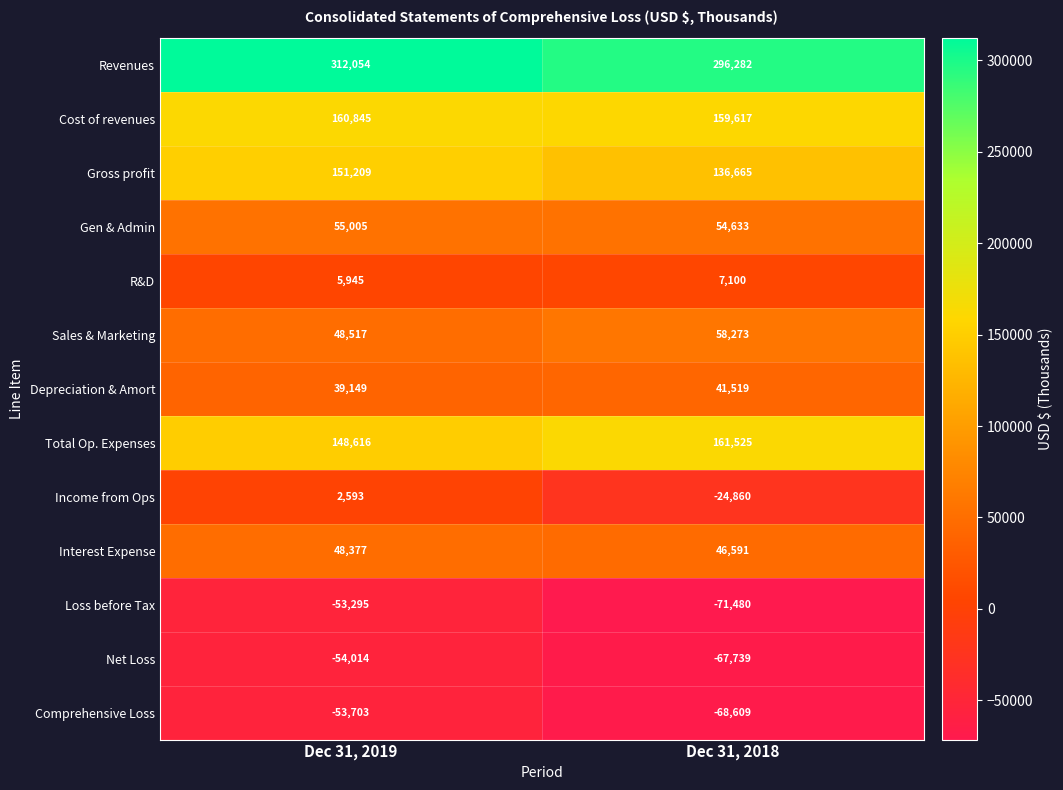

Reading left to right, list all the values displayed in this chart.

Revenues: Dec 31, 2019=312054	Dec 31, 2018=296282
Cost of revenues: Dec 31, 2019=160845	Dec 31, 2018=159617
Gross profit: Dec 31, 2019=151209	Dec 31, 2018=136665
Gen & Admin: Dec 31, 2019=55005	Dec 31, 2018=54633
R&D: Dec 31, 2019=5945	Dec 31, 2018=7100
Sales & Marketing: Dec 31, 2019=48517	Dec 31, 2018=58273
Depreciation & Amort: Dec 31, 2019=39149	Dec 31, 2018=41519
Total Op. Expenses: Dec 31, 2019=148616	Dec 31, 2018=161525
Income from Ops: Dec 31, 2019=2593	Dec 31, 2018=-24860
Interest Expense: Dec 31, 2019=48377	Dec 31, 2018=46591
Loss before Tax: Dec 31, 2019=-53295	Dec 31, 2018=-71480
Net Loss: Dec 31, 2019=-54014	Dec 31, 2018=-67739
Comprehensive Loss: Dec 31, 2019=-53703	Dec 31, 2018=-68609